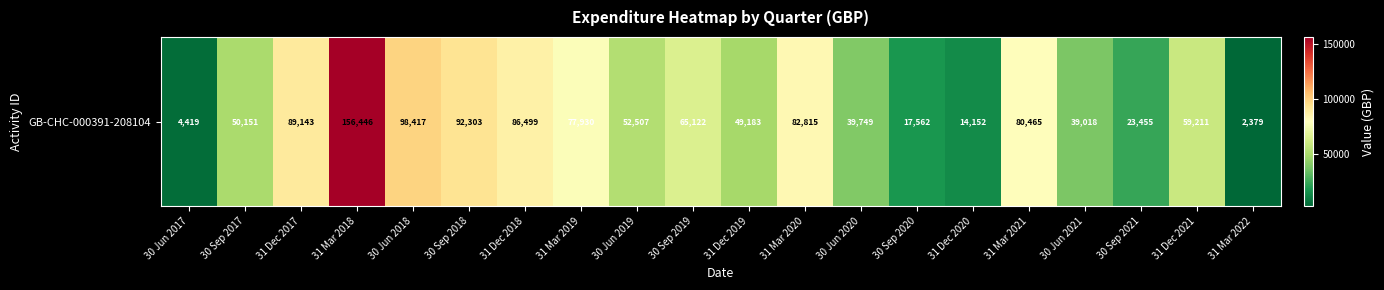

Approximately how many times larger is the value at 31 Dec 2020 compared to 30 Jun 2019?

0.3